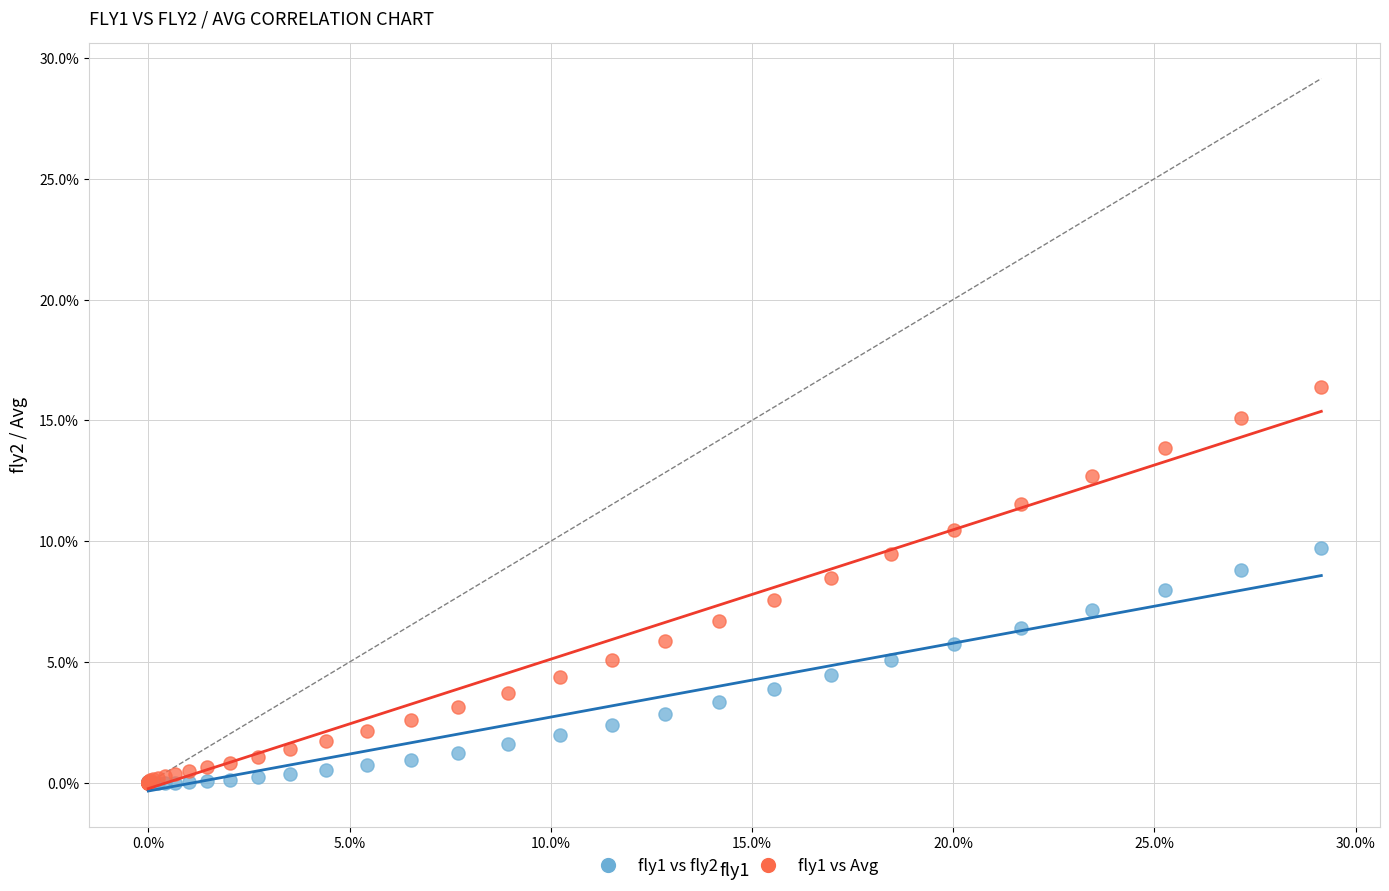

What are all the series names shown in the legend?

fly1 vs fly2, fly1 vs Avg